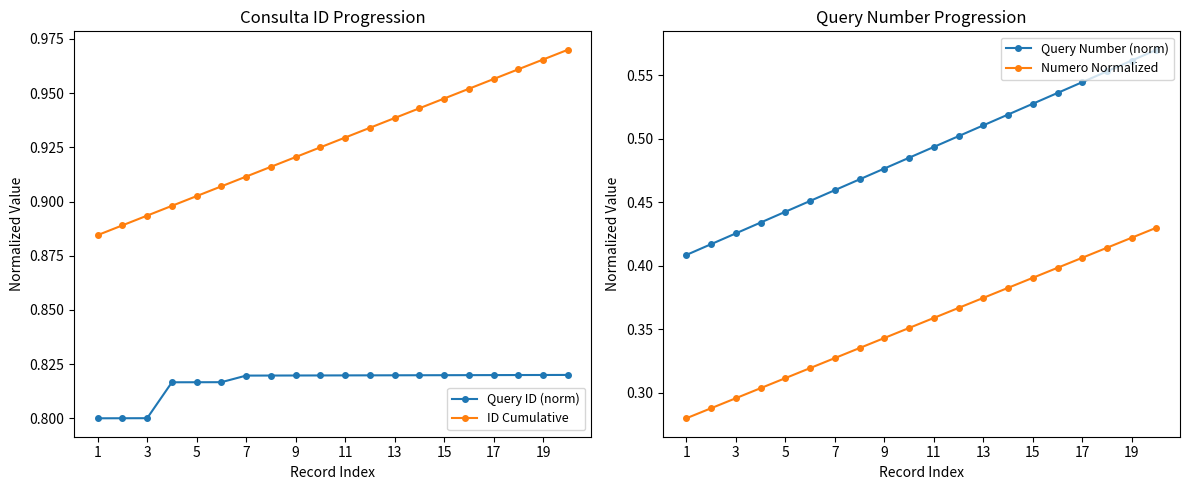

What is the average value of the Query ID (norm) series?

0.8